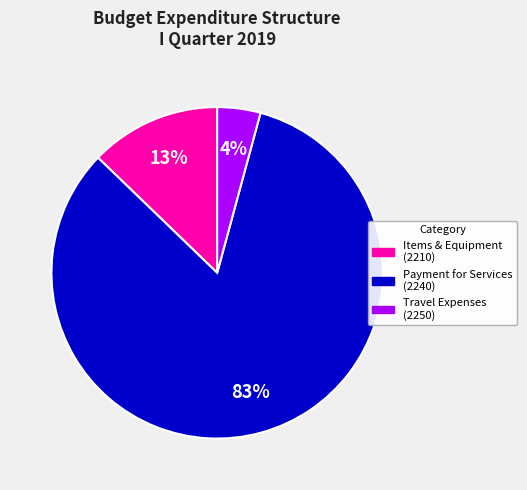

To the nearest percent, what is the combined percentage of Payment for Services (2240) and Travel Expenses (2250)?

87%